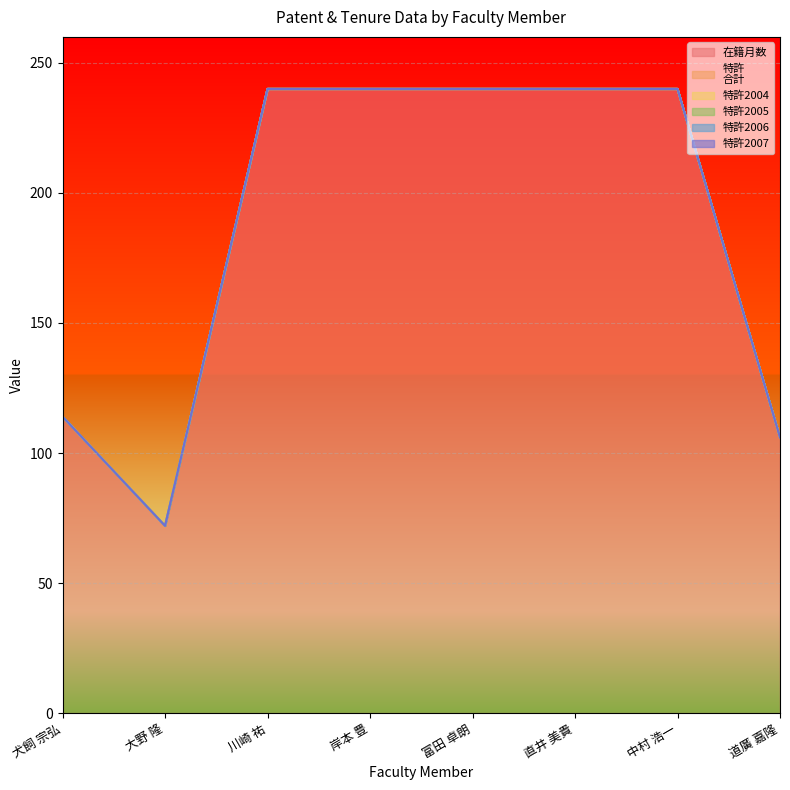

True or false: 特許2005 and 特許2004 intersect in this chart.

False